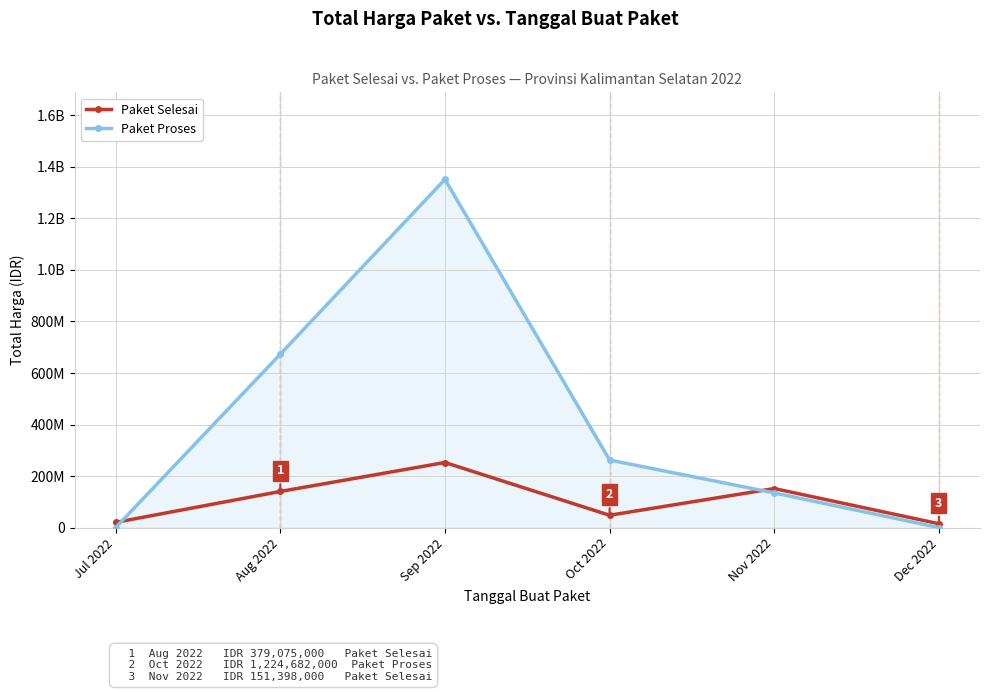

Reading right to left, what are all the values shown in this chart?

Paket Selesai: Dec 2022=14750000	Nov 2022=151398000	Oct 2022=47593000	Sep 2022=252477000	Aug 2022=140025000	Jul 2022=19950000
Paket Proses: Dec 2022=0	Nov 2022=134463740	Oct 2022=262118150	Sep 2022=1351882000	Aug 2022=673321780	Jul 2022=0